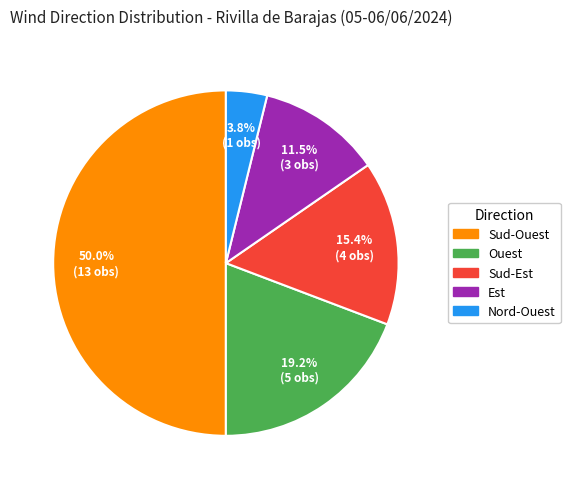

Rank the categories by value from lowest to highest.

Nord-Ouest, Est, Sud-Est, Ouest, Sud-Ouest